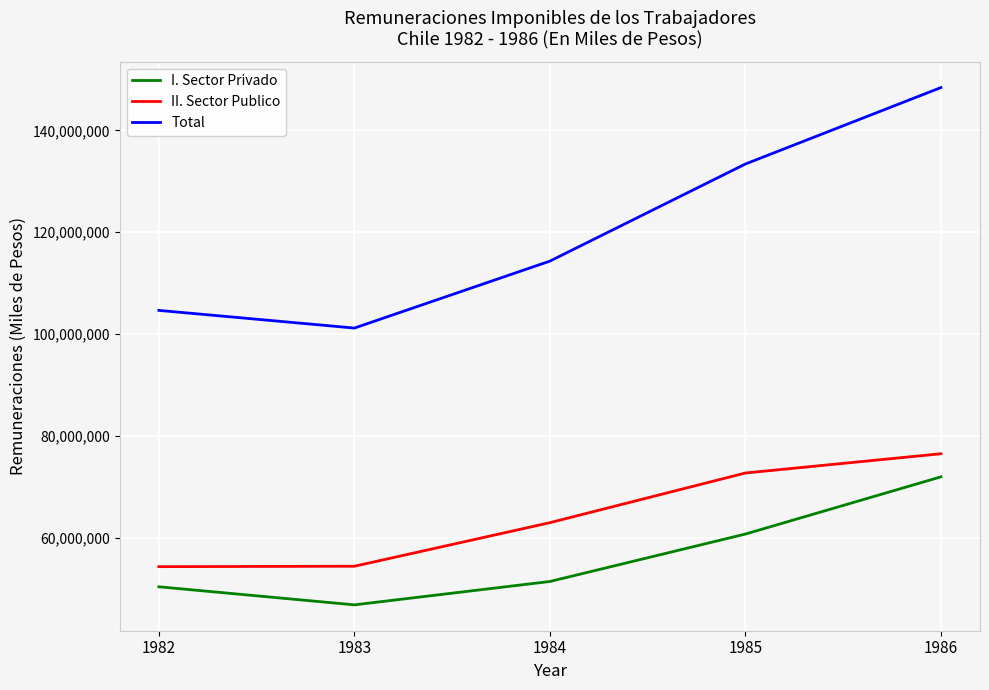

What is the highest value of the I. Sector Privado series?

71935491